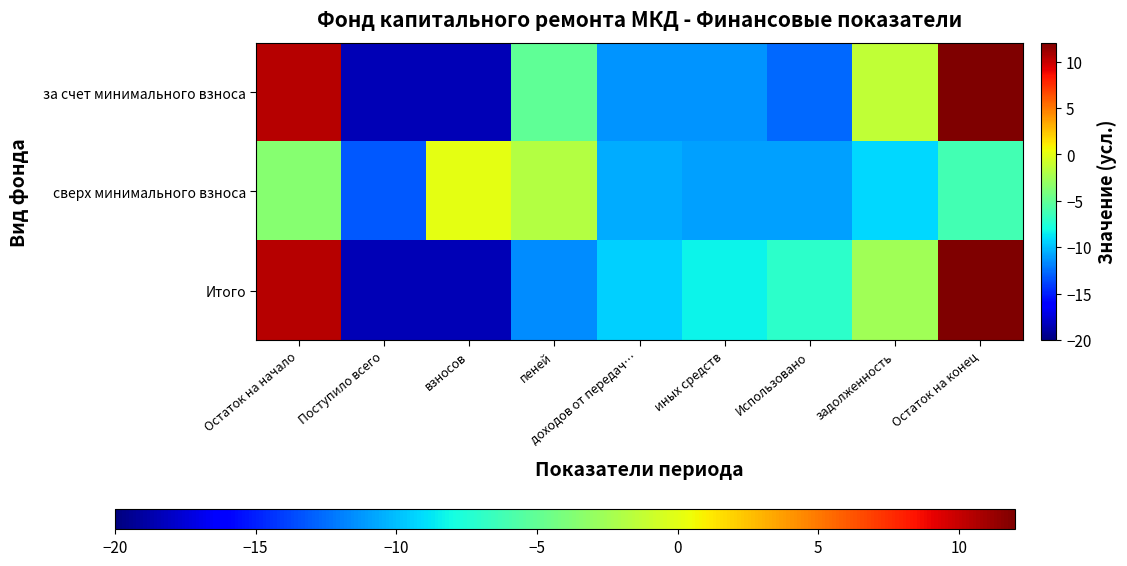

Reading left to right, what are all the values shown in this chart?

за счет минимального взноса: Остаток на начало=10.4	Поступило всего=-18.4	взносов=-18.4	пеней=-5.1	доходов от передач…=-11.3	иных средств=-11.3	Использовано=-12.7	задолженность=-1.4	Остаток на конец=12.0
сверх минимального взноса: Остаток на начало=-3.6	Поступило всего=-13.2	взносов=0.1	пеней=-1.8	доходов от передач…=-10.5	иных средств=-11.0	Использовано=-10.9	задолженность=-9.2	Остаток на конец=-6.2
Итого: Остаток на начало=10.4	Поступило всего=-18.4	взносов=-18.4	пеней=-11.5	доходов от передач…=-9.4	иных средств=-8.4	Использовано=-7.1	задолженность=-2.5	Остаток на конец=12.0